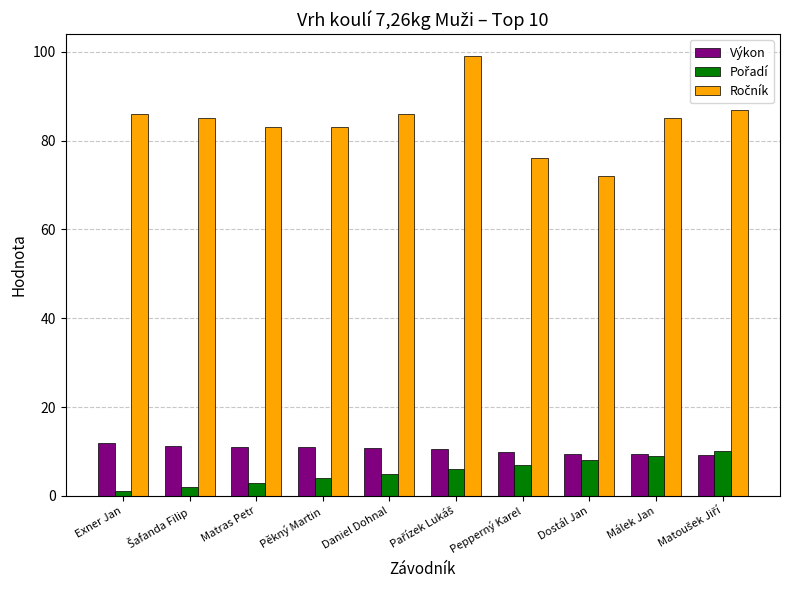

The value of Výkon at Pepperný Karel is 2.9. True or false?

False